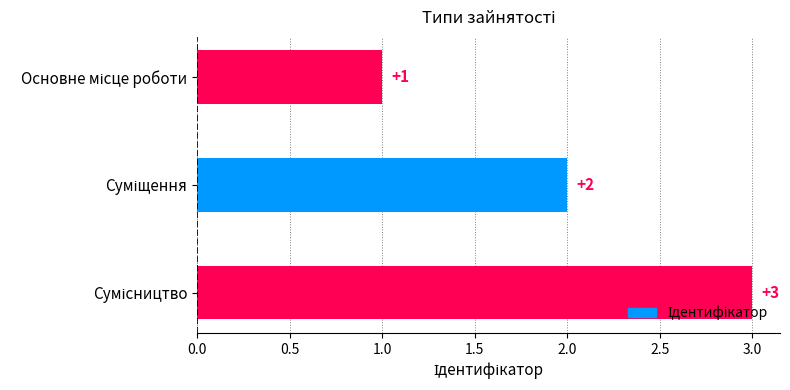

What is the maximum value shown in the chart?

3